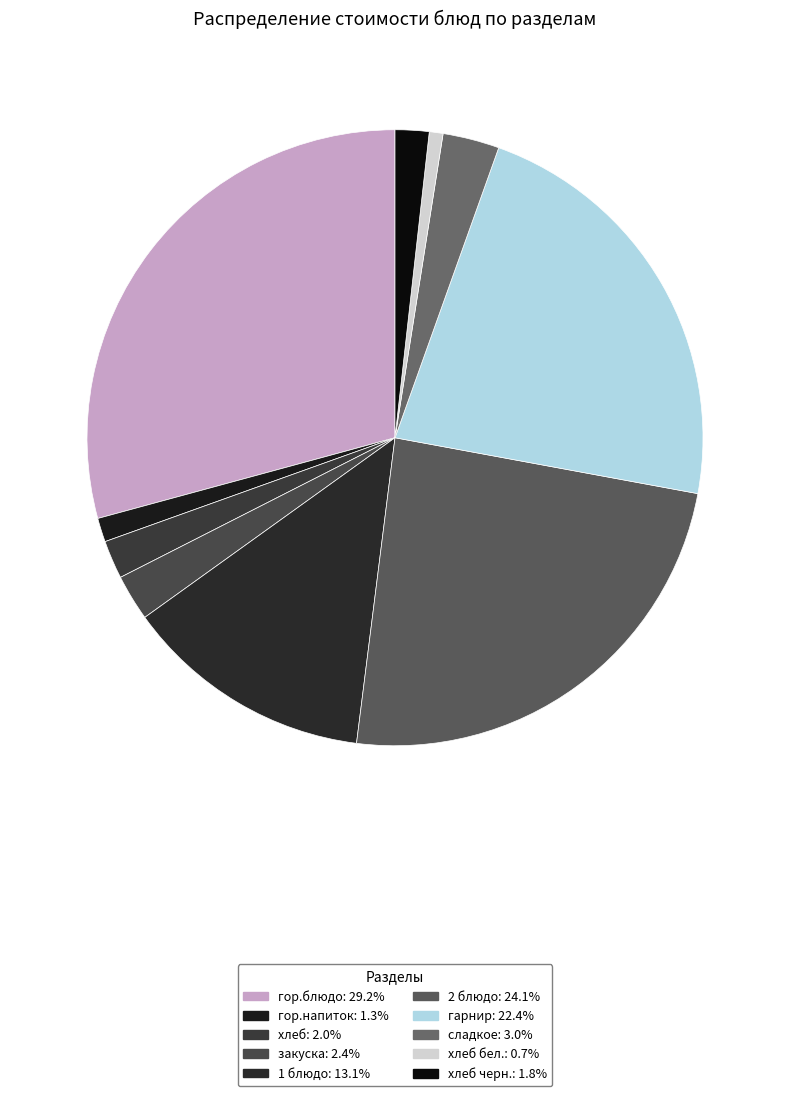

Rank the categories by value from highest to lowest.

гор.блюдо, 2 блюдо, гарнир, 1 блюдо, сладкое, закуска, хлеб, хлеб черн., гор.напиток, хлеб бел.